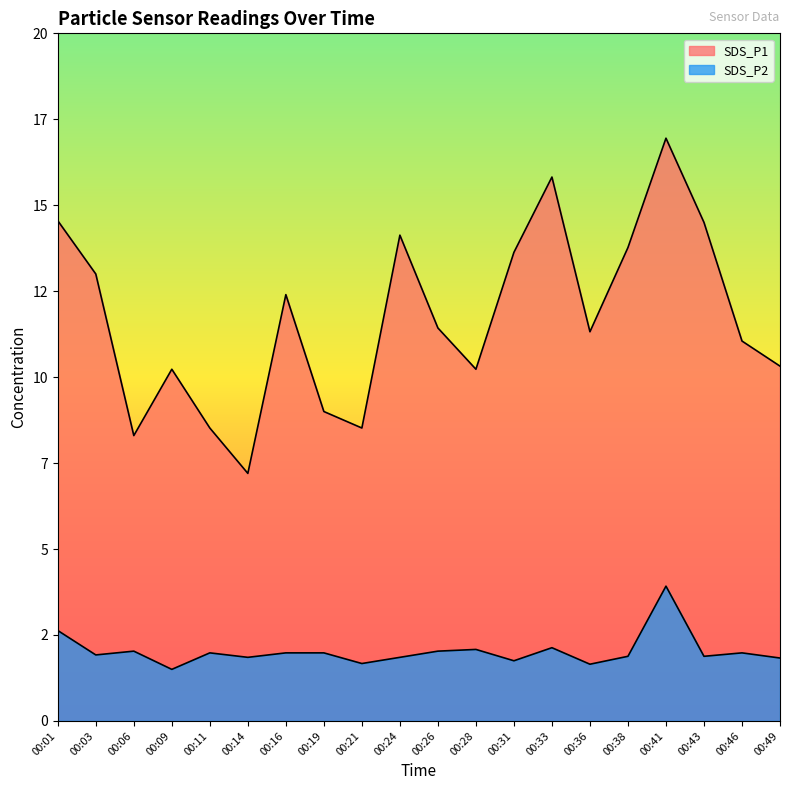

How many distinct data groups are displayed?

2